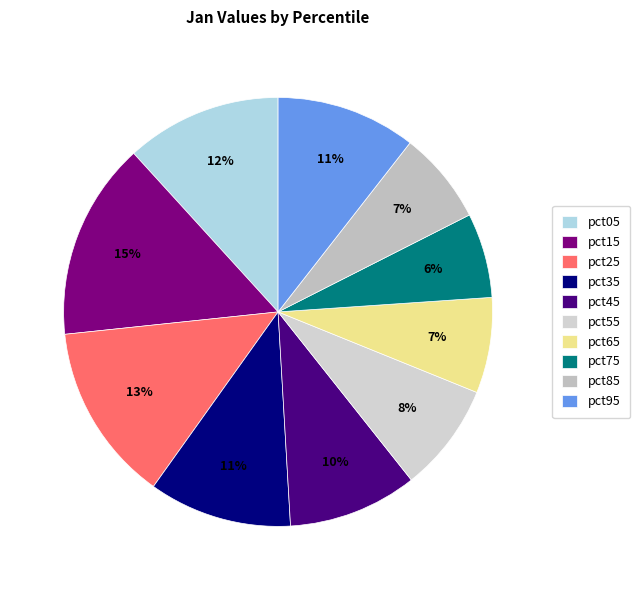

Does pct35 account for over 50% of the chart?

No